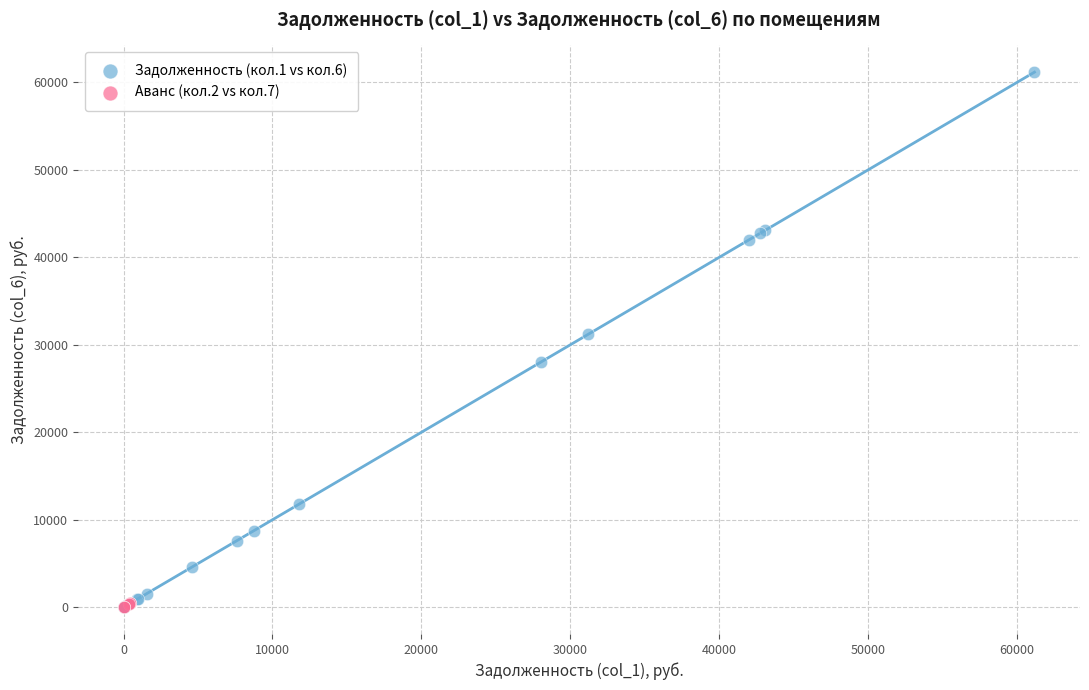

Which series has the widest spread of Y values?

Задолженность (кол.1 vs кол.6)